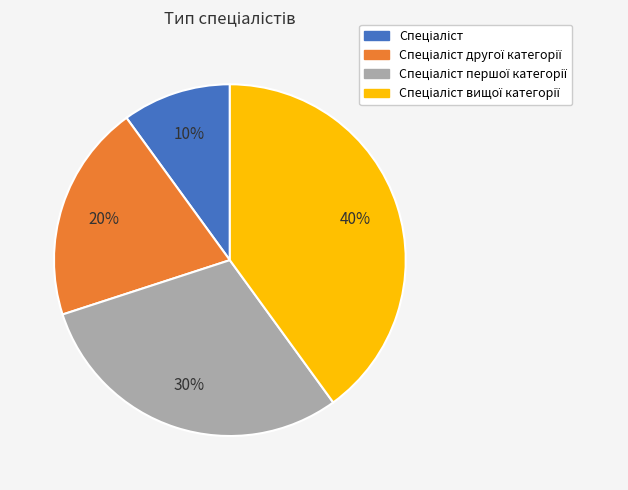

To the nearest percent, what is the average slice percentage?

25%